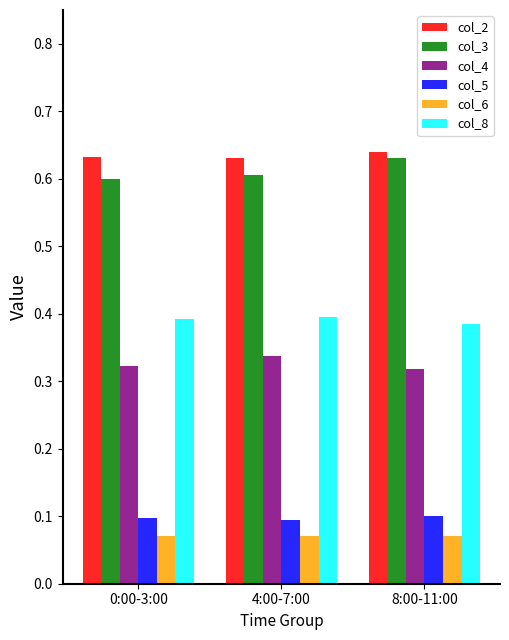

How many bars are there in total?

18